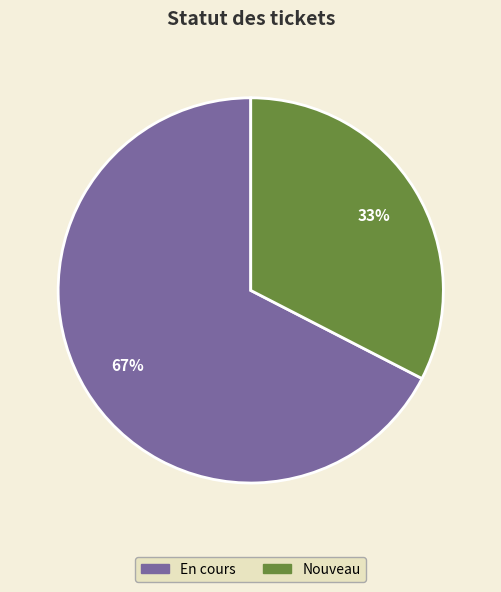

Does any single category account for the majority?

Yes